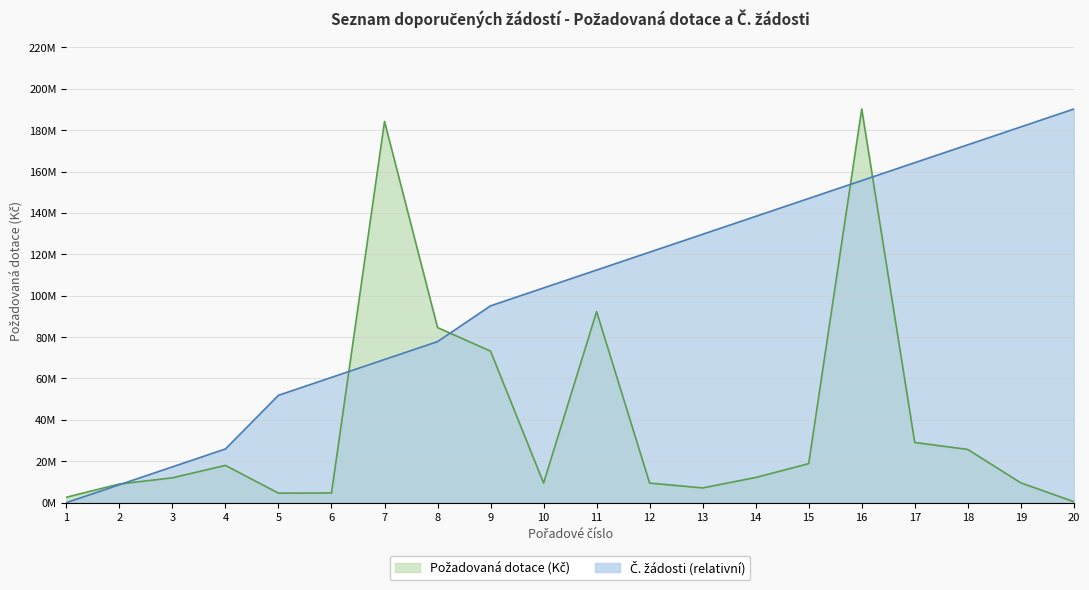

Read the Požadovaná dotace (Kč) value at 12.

9445601.0